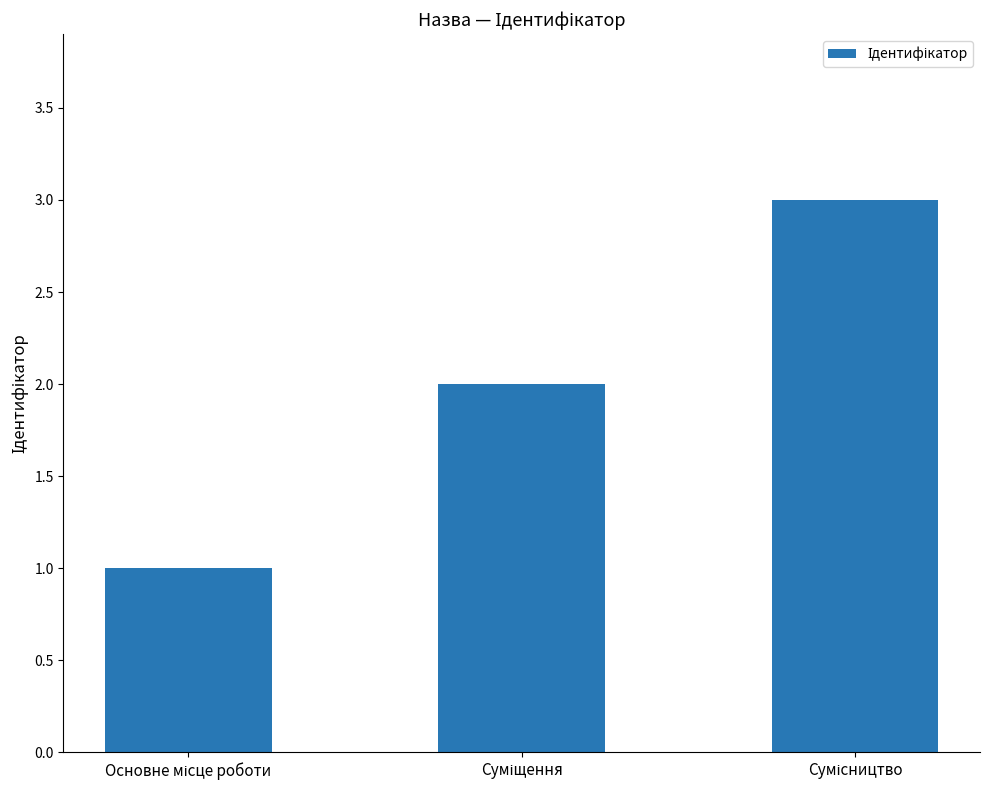

How many bars are there in total?

3